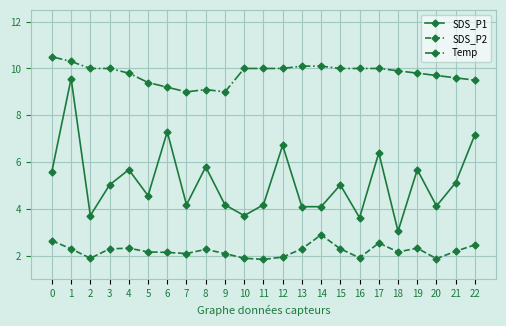

What is the smallest value displayed?

1.9